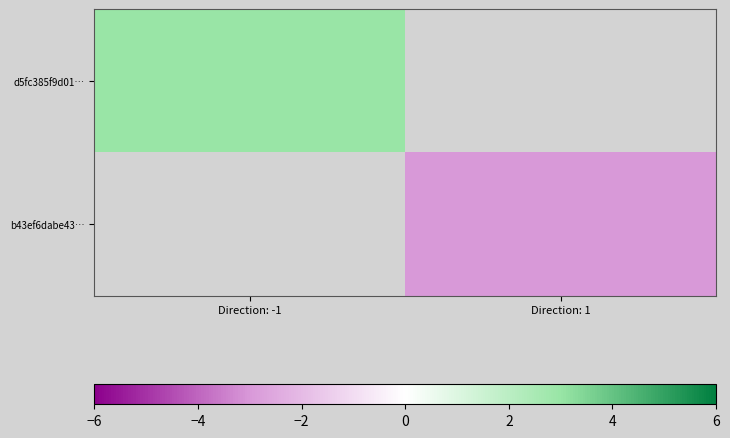

List the series in order of their peak value, lowest first.

d5fc385f9d01…, b43ef6dabe43…